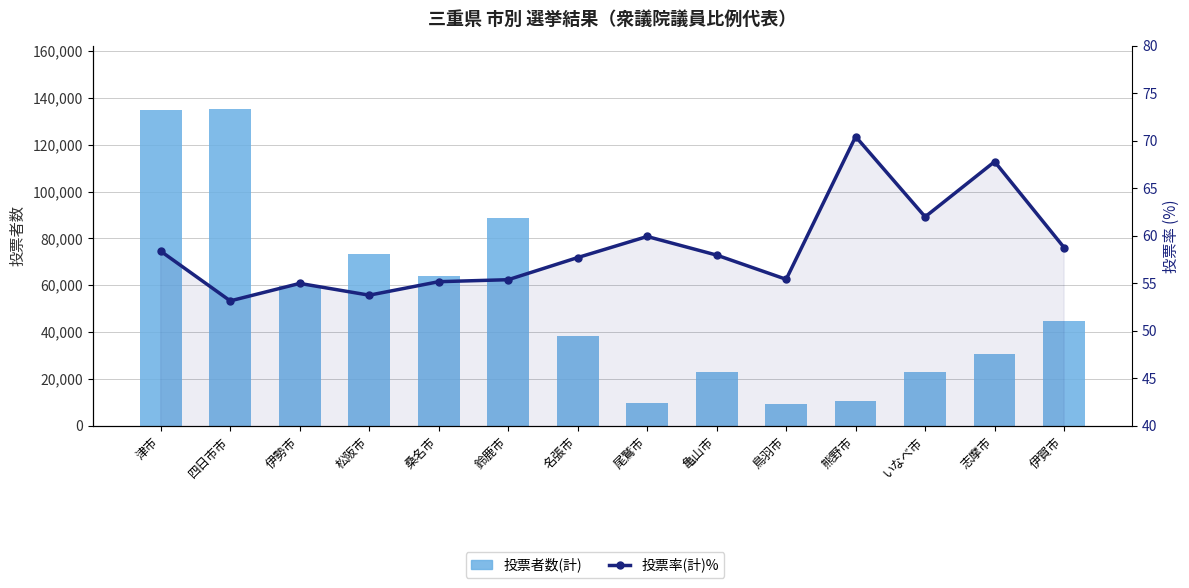

Where is 投票率(計)% nearest to the value 61?

いなべ市